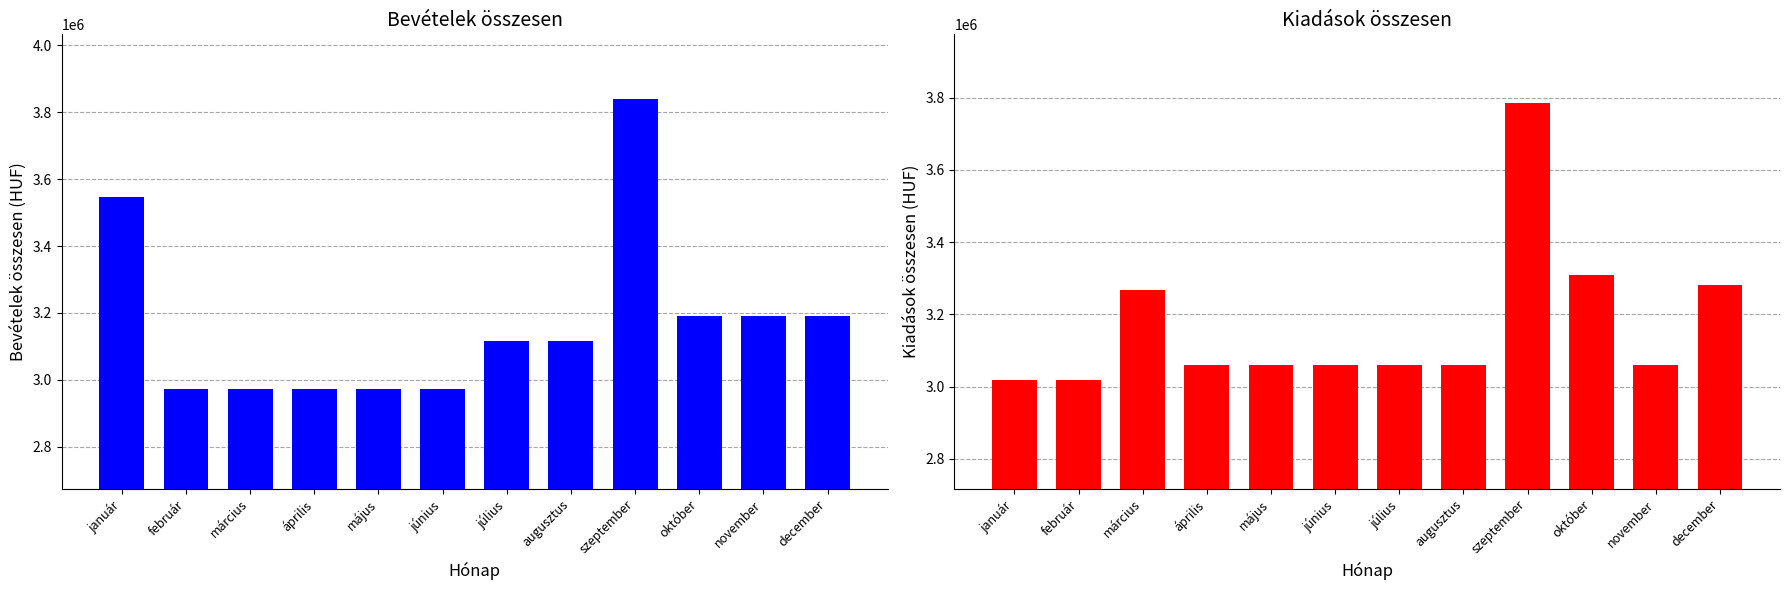

How many groups of bars are there?

12